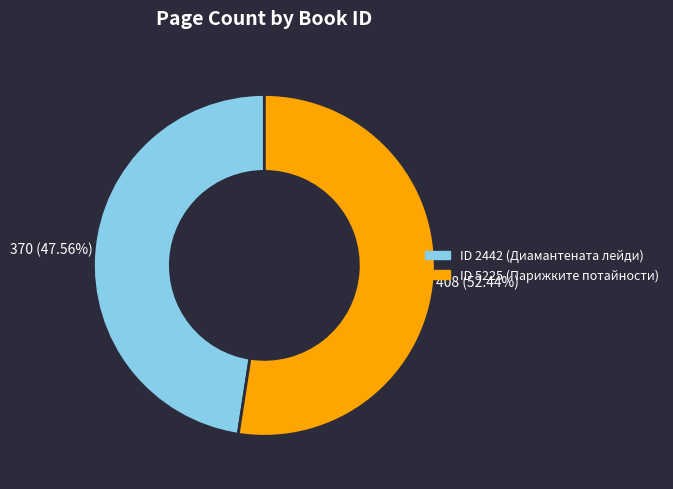

Which has a higher value, ID 5225 (Парижките потайности) or ID 2442 (Диамантената лейди)?

ID 5225 (Парижките потайности)